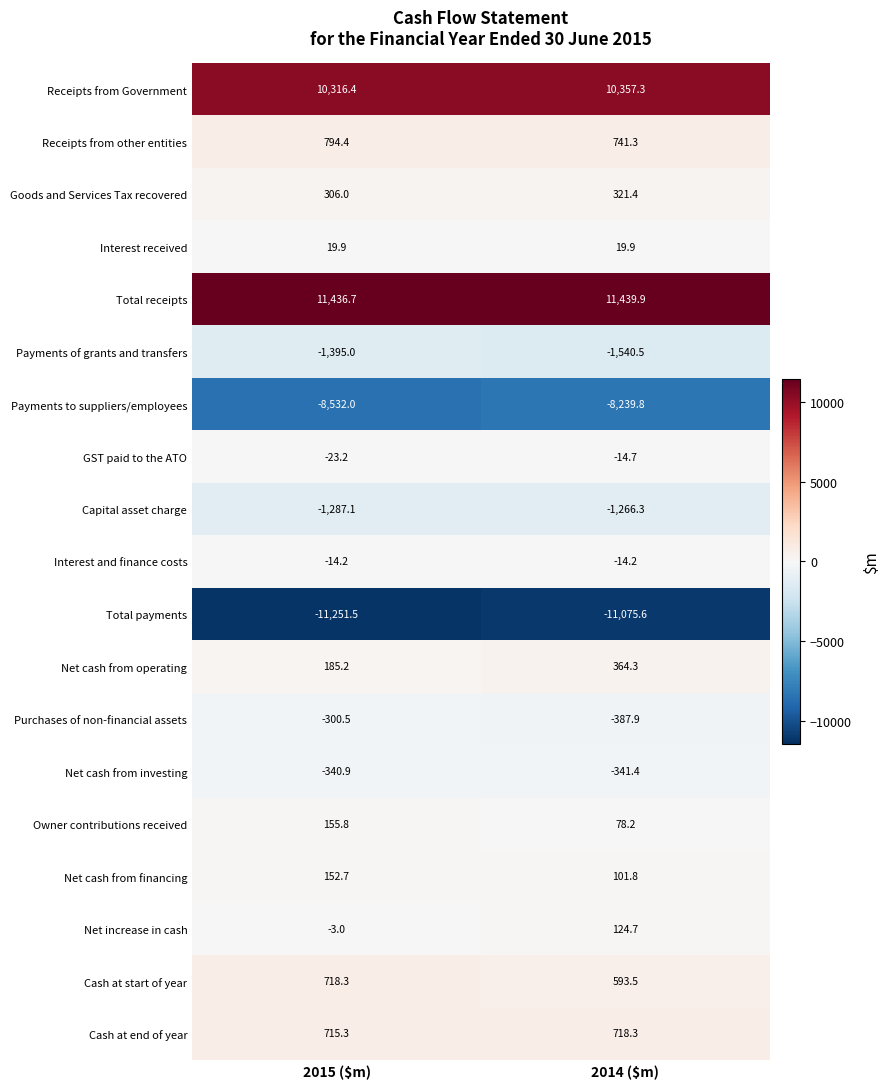

Which category has the highest value in the Purchases of non-financial assets series?

2015 ($m)